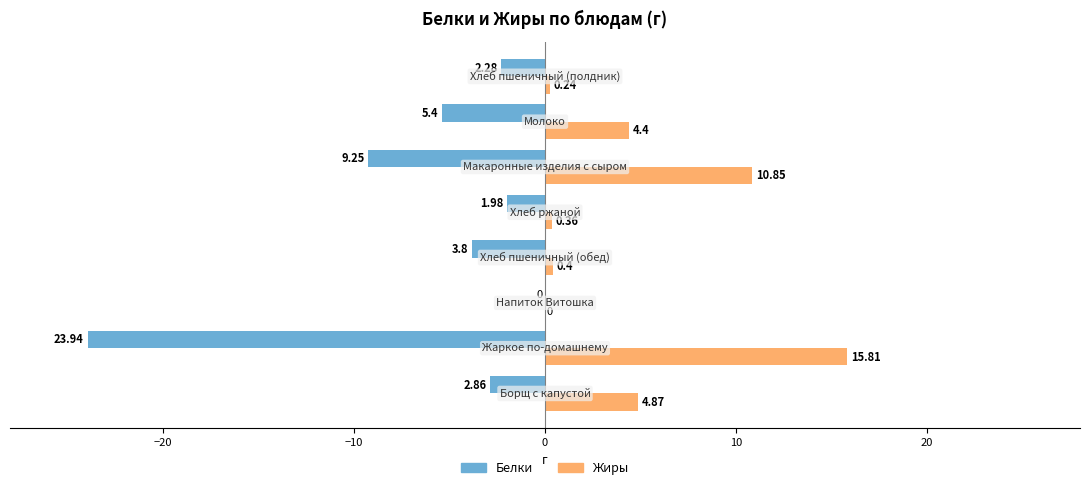

Which series has the largest total across all categories?

Жиры